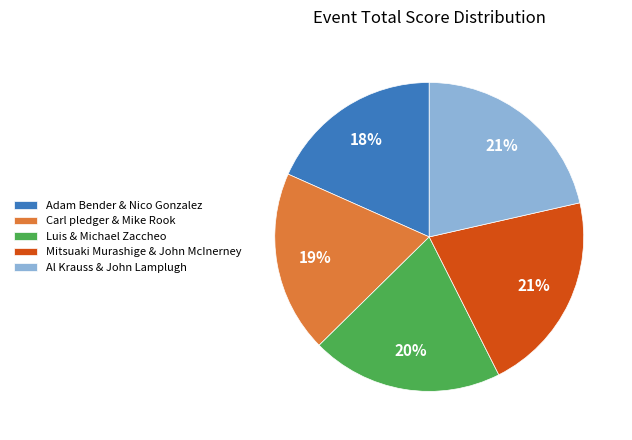

Count the number of slices in the pie.

5